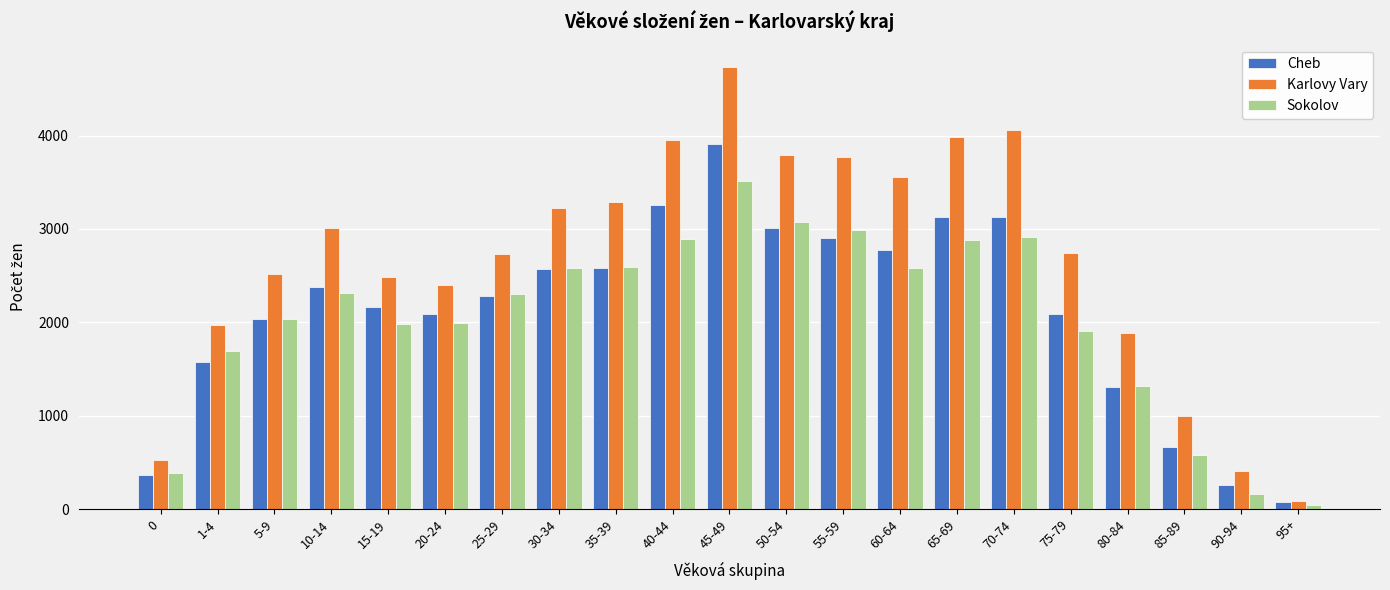

Which series has the widest spread of values?

Karlovy Vary